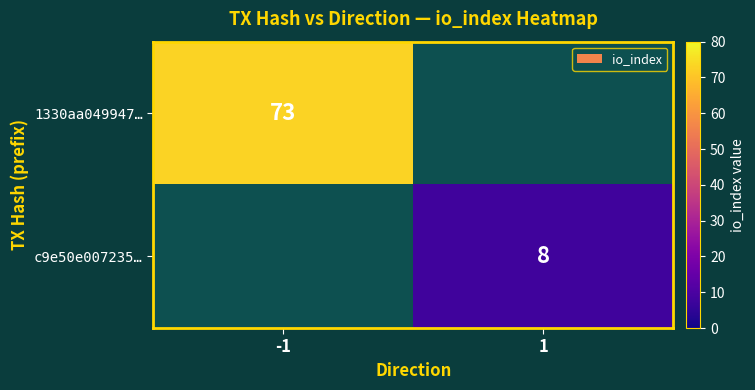

The value of 1330aa049947… at -1 is 31. True or false?

False